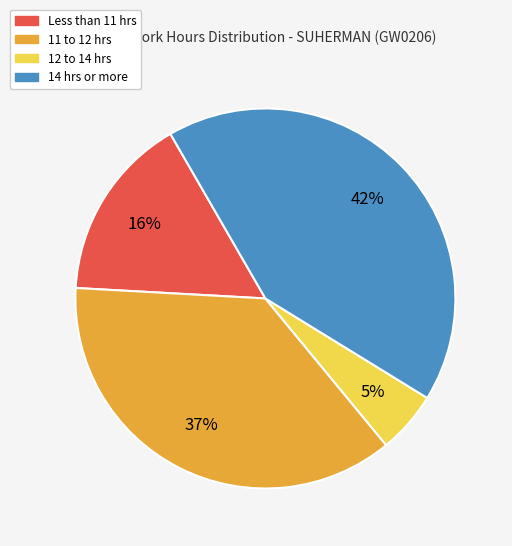

Is there any slice that represents more than half of the pie?

No